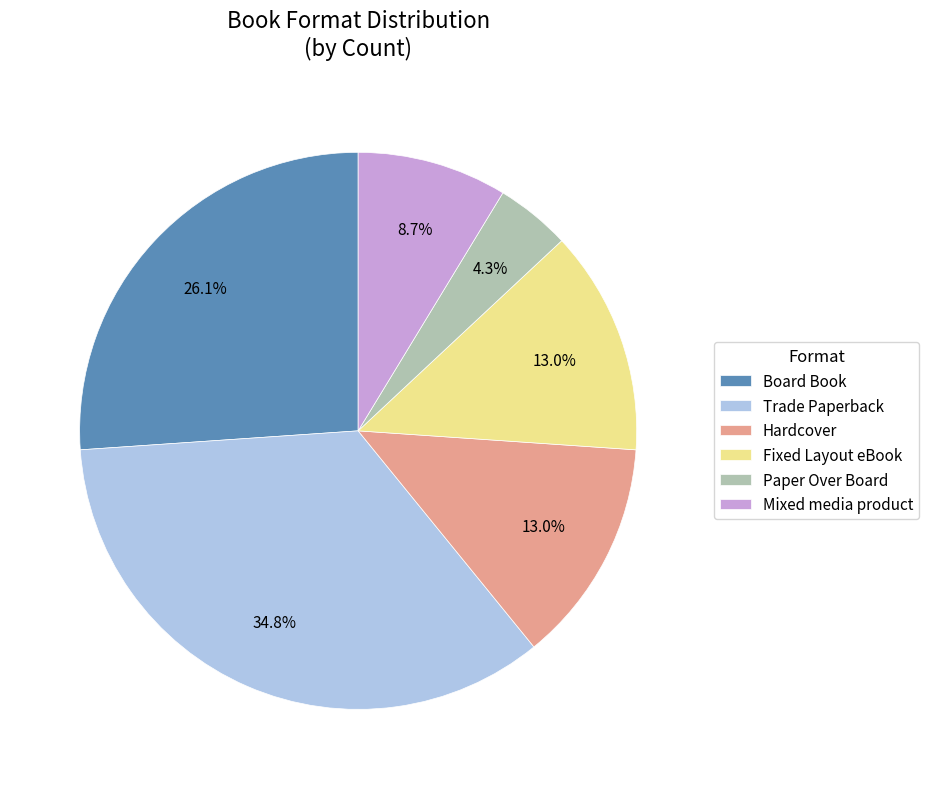

Does Board Book represent more than half of the total?

No